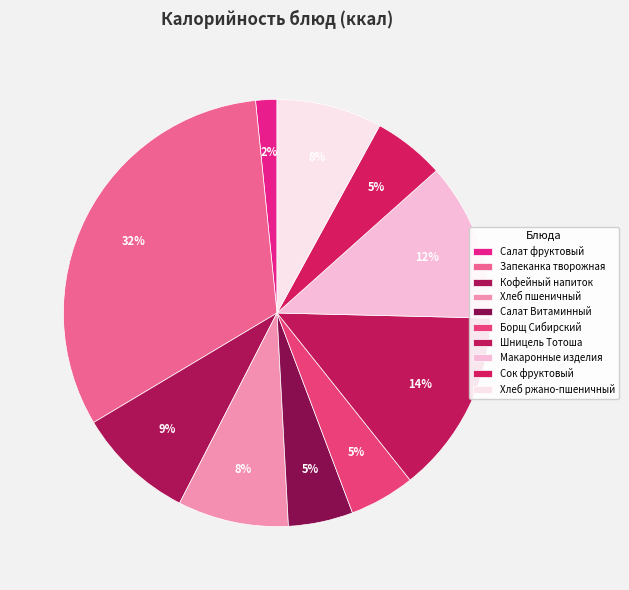

What percentage is the Борщ Сибирский slice, to the nearest percent?

5%